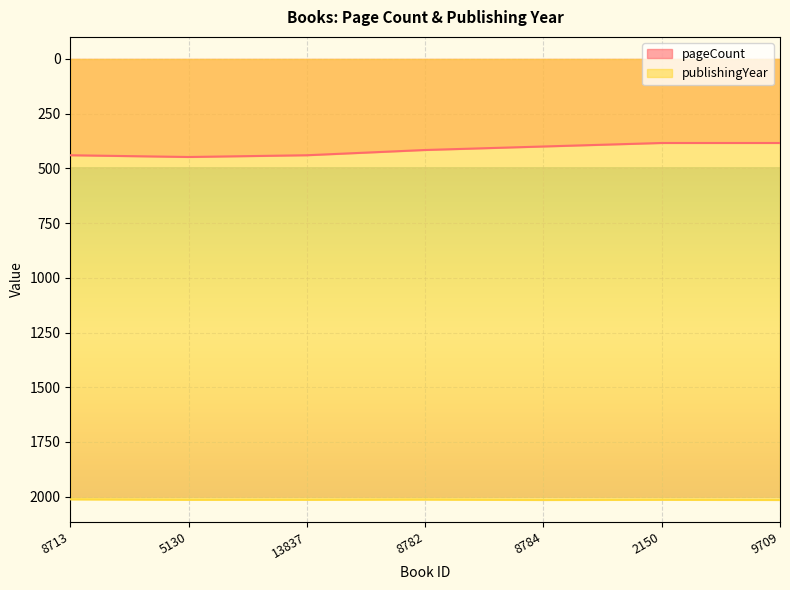

Is the value of publishingYear at 2150 greater than the value of pageCount at 8713?

Yes